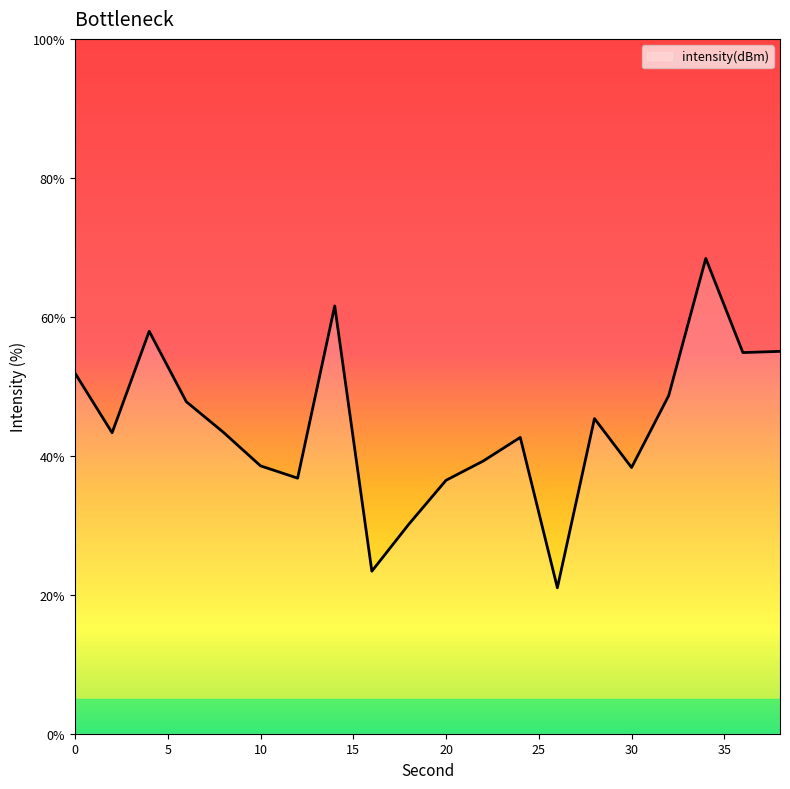

What is the greatest value displayed?

68.4